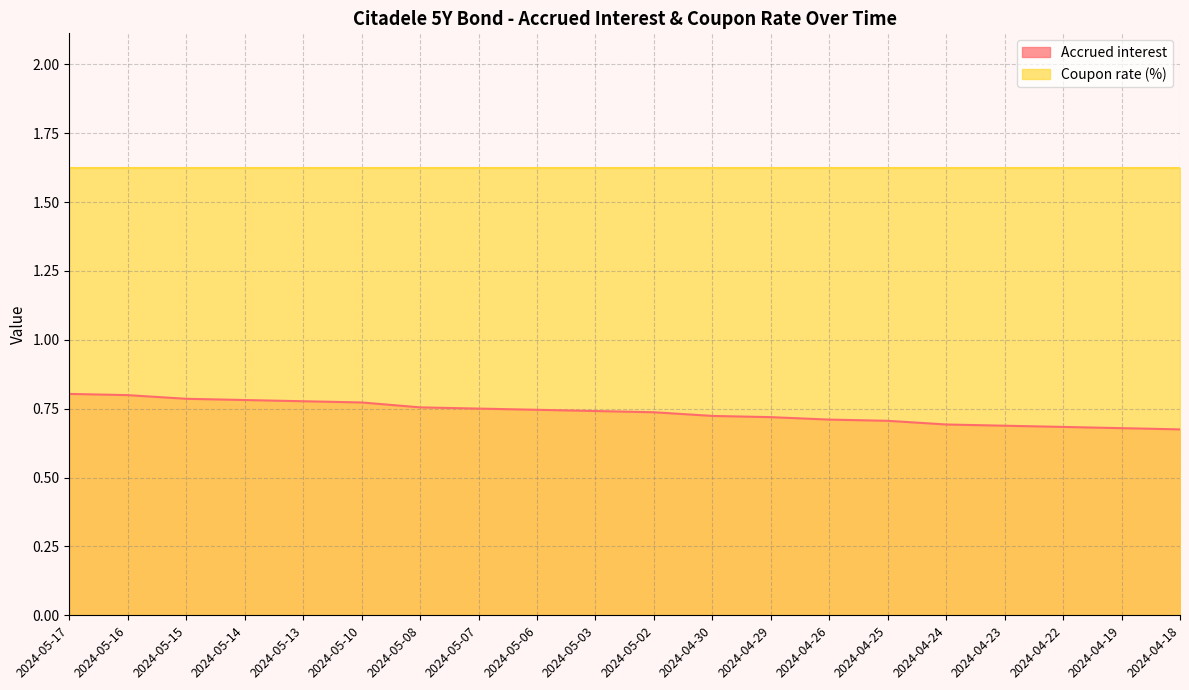

What is the difference between the maximum and minimum values?

0.1